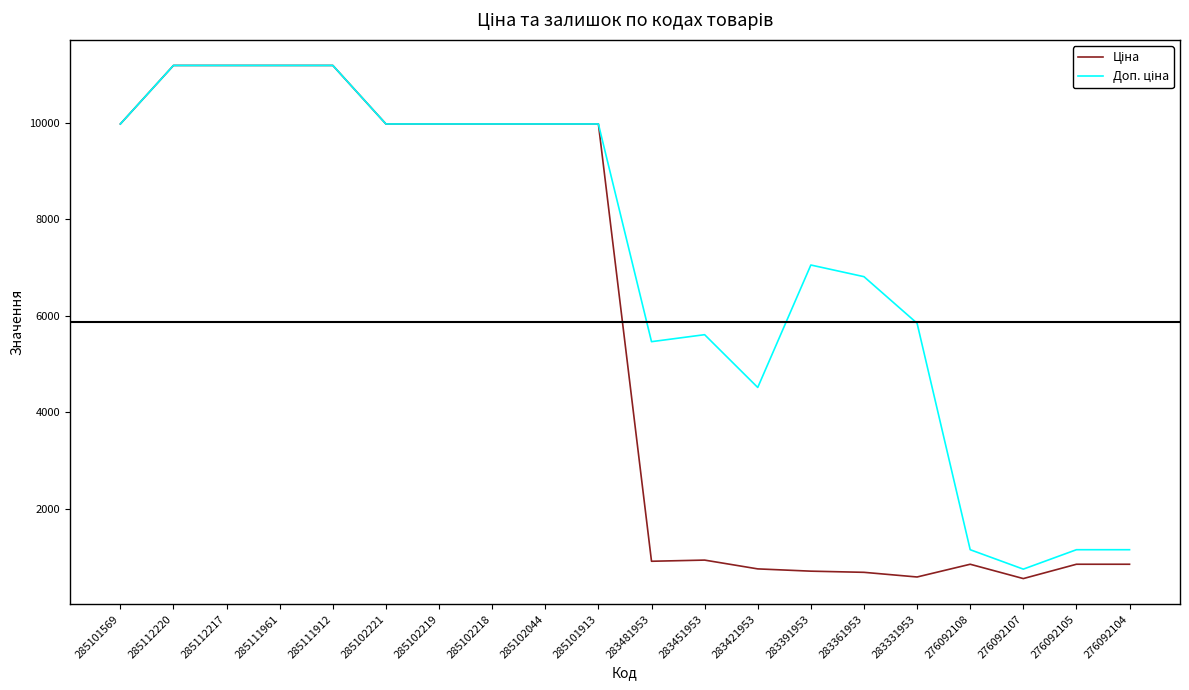

What is the total value across all series at 285102044?

19950.0